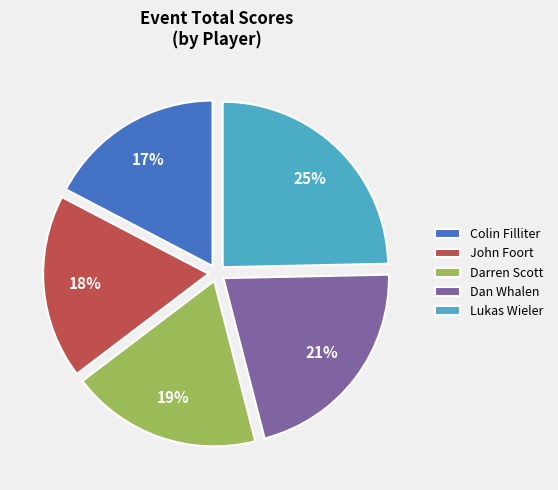

How many segments does this pie chart have?

5